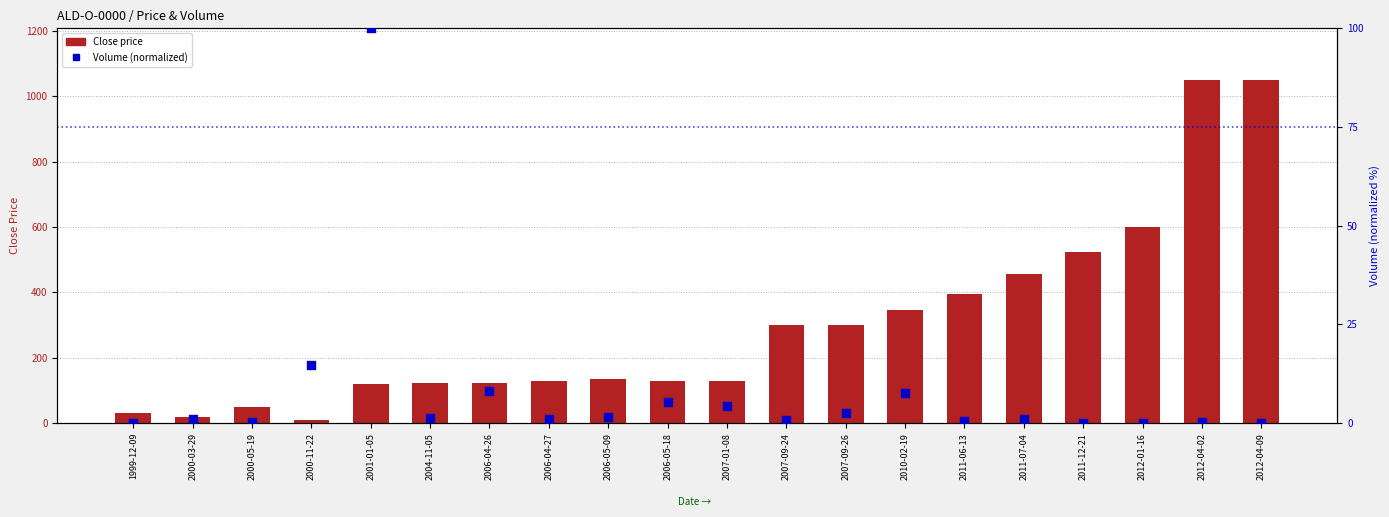

Is the value of Volume (normalized) at 2011-12-21 greater than the value of Close price at 2001-01-05?

No